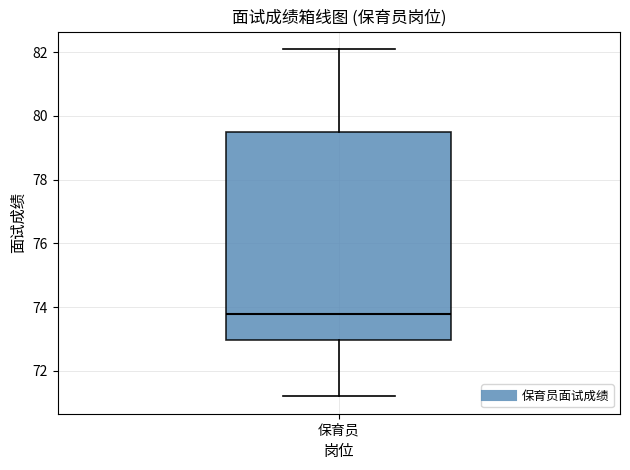

Read this box plot against the y-axis: the position of the median line, the range covered by the box, and the ends of both whiskers. The values are not printed on the chart, so give them approximately, as read against the axis.

median 73.8, box 73.0 to 79.6, whiskers 71.2 to 82.2